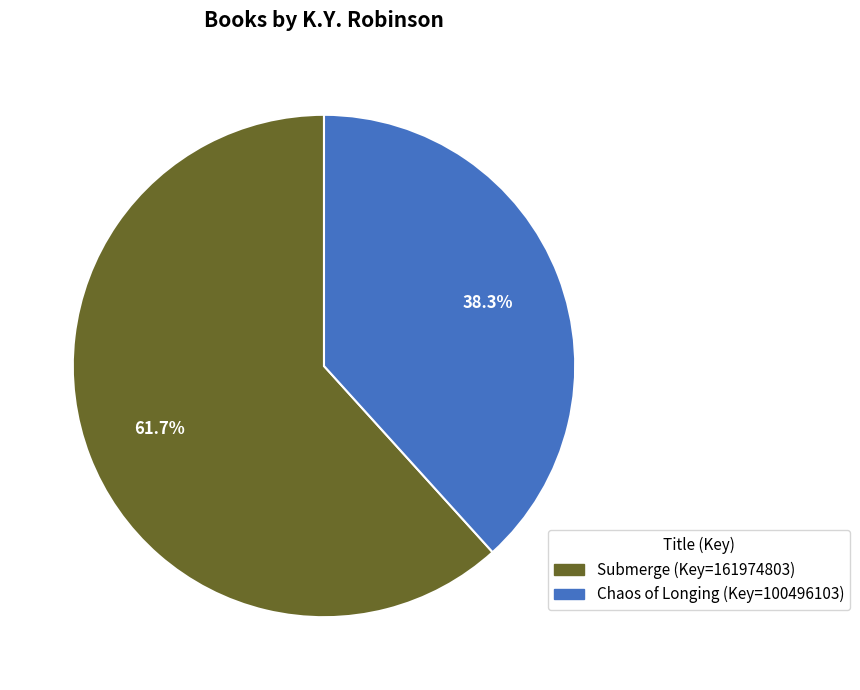

Which category has the smallest portion of the pie?

Chaos of Longing